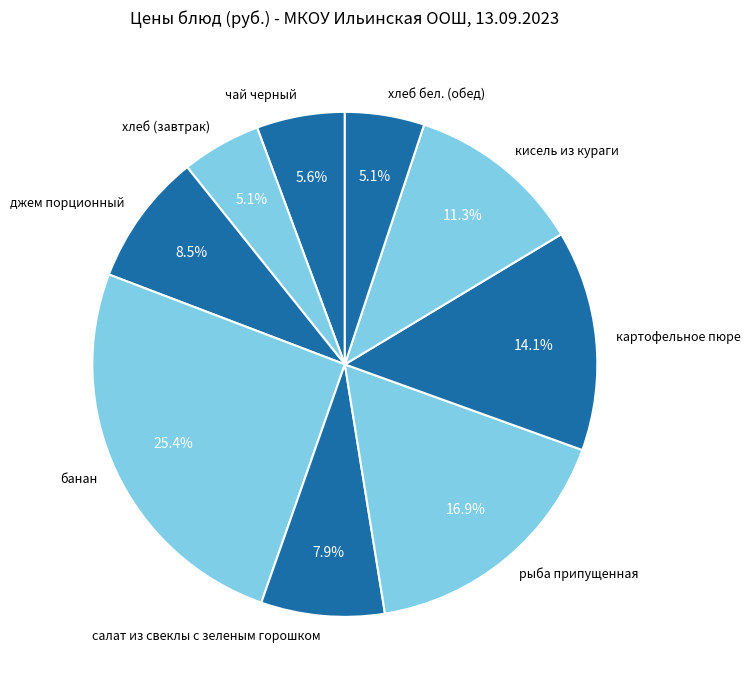

To the nearest percent, what is the average slice percentage?

11%